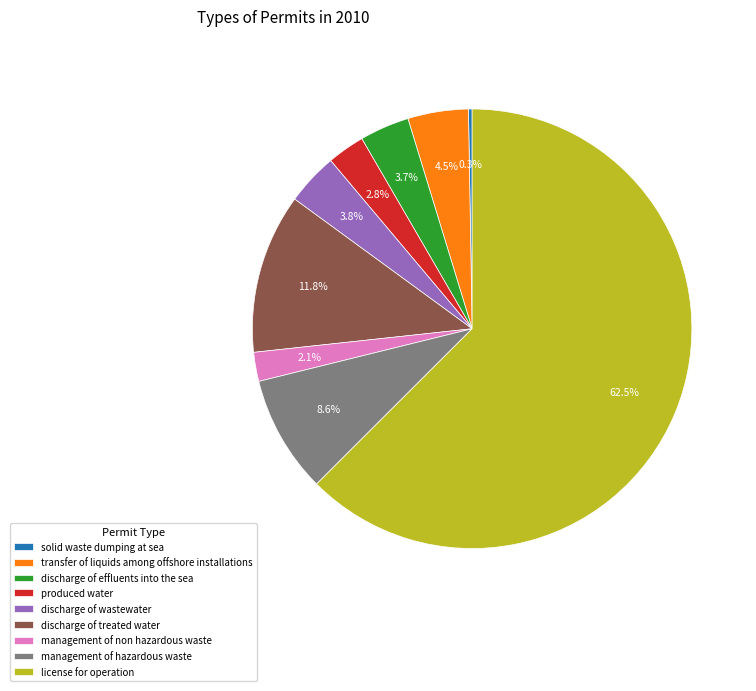

Do discharge of effluents into the sea and management of hazardous waste together represent more than half of the pie?

No